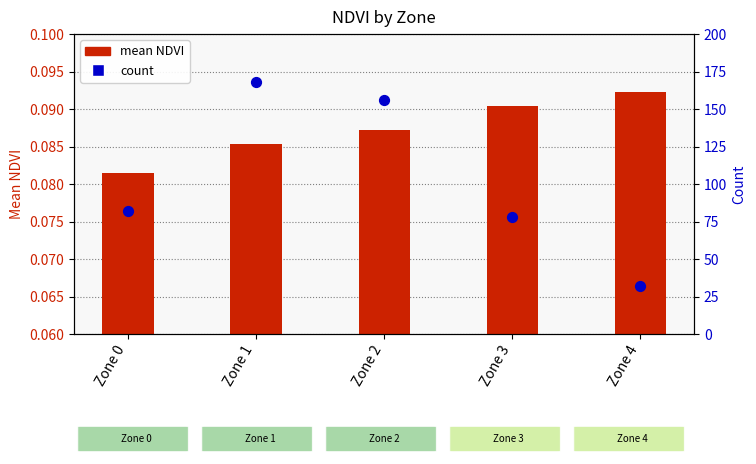

Which series reaches the minimum Y coordinate?

mean NDVI